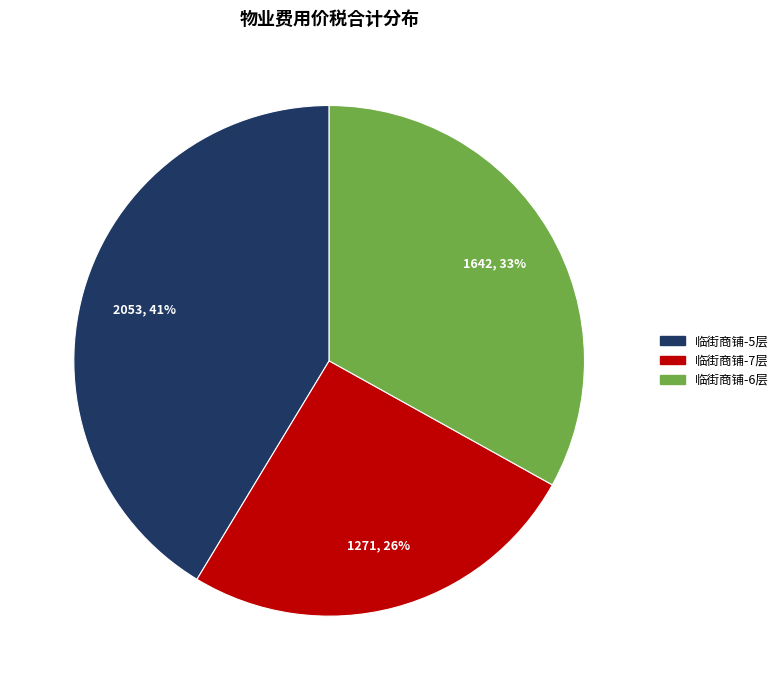

Does any single category account for the majority?

No